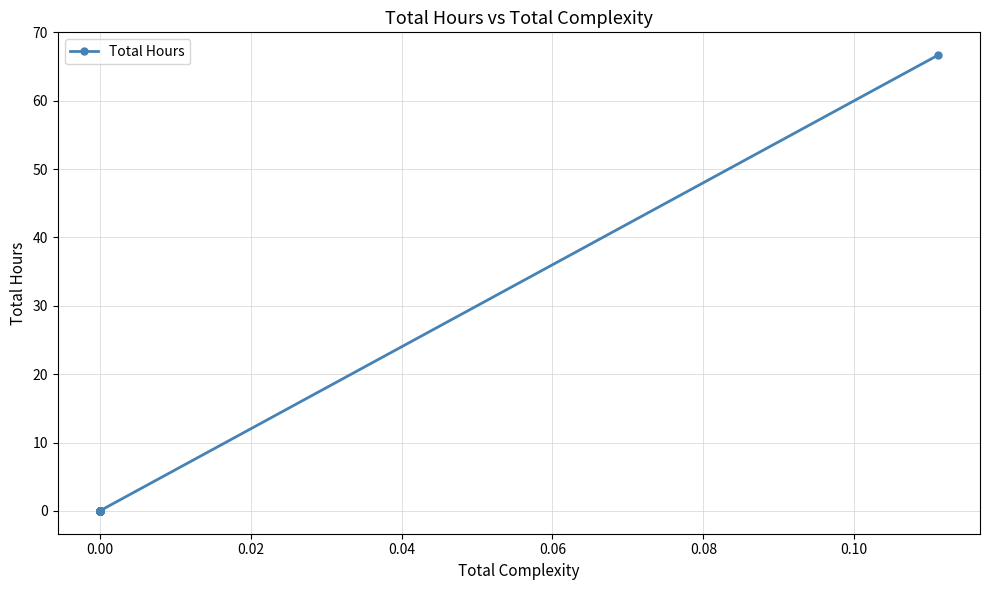

Reading right to left, what are all the values shown in this chart?

66.7	0.0	0.0	0.0	0.0	0.0	0.0	0.0	0.0	0.0	0.0	0.0	0.0	0.0	0.0	0.0	0.0	0.0	0.0	0.0